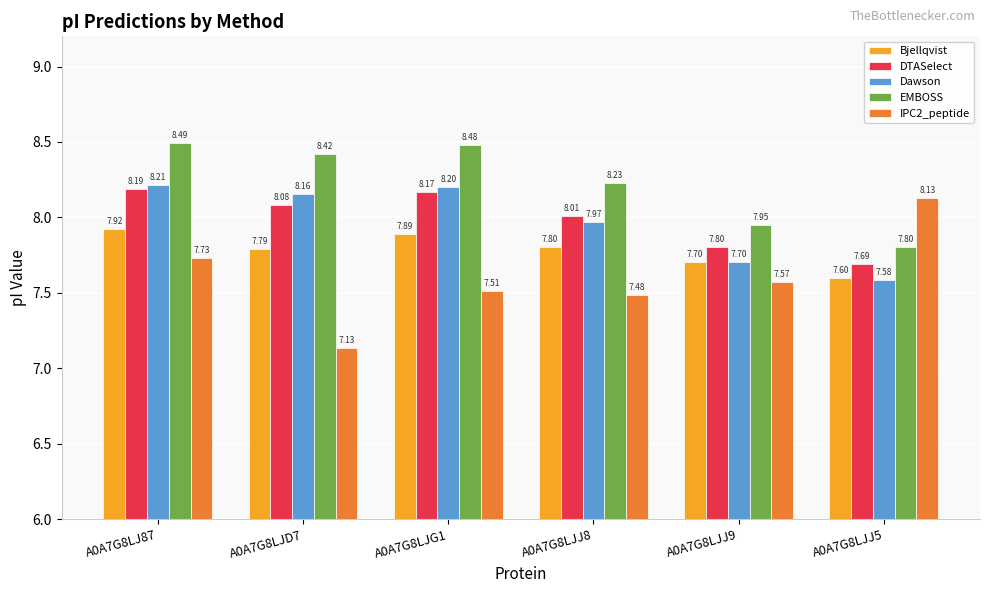

Between A0A7G8LJ87 and A0A7G8LJD7, which series saw the biggest shift?

IPC2_peptide